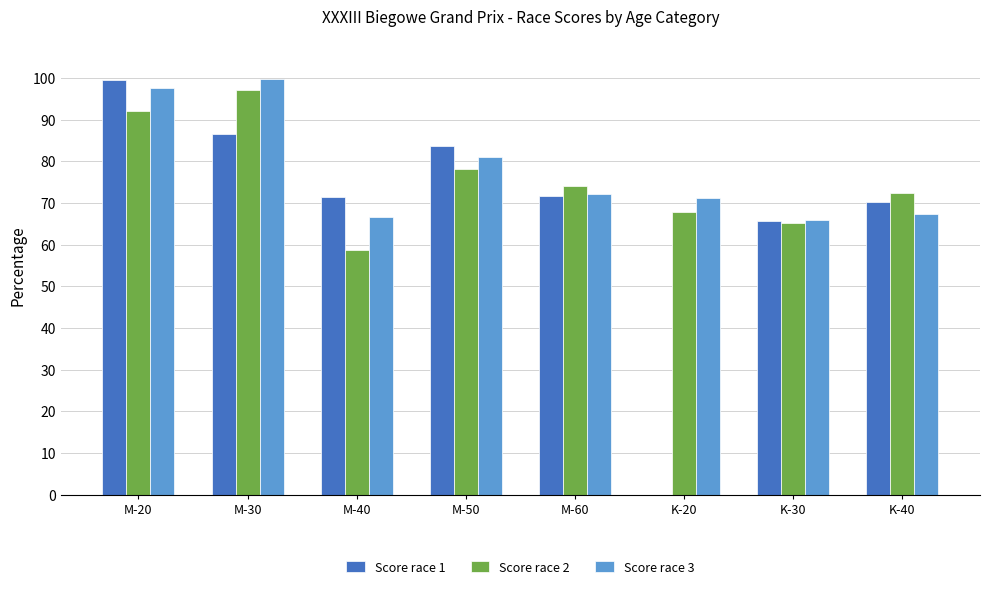

How many values in the Score race 2 series exceed 74?

4